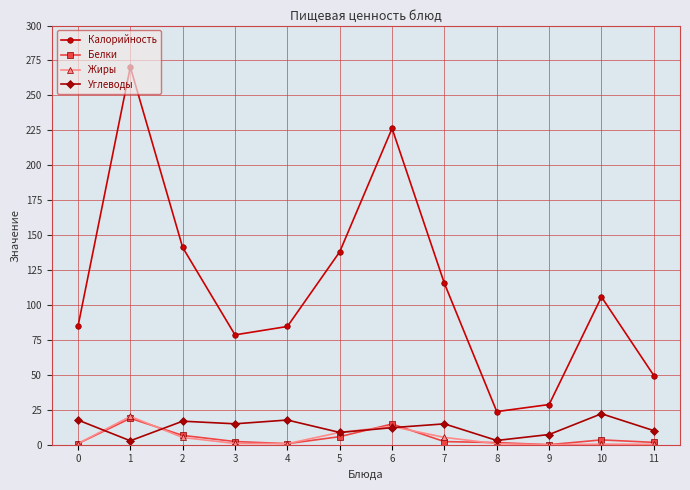

At how many categories does at least one series exceed 180?

2